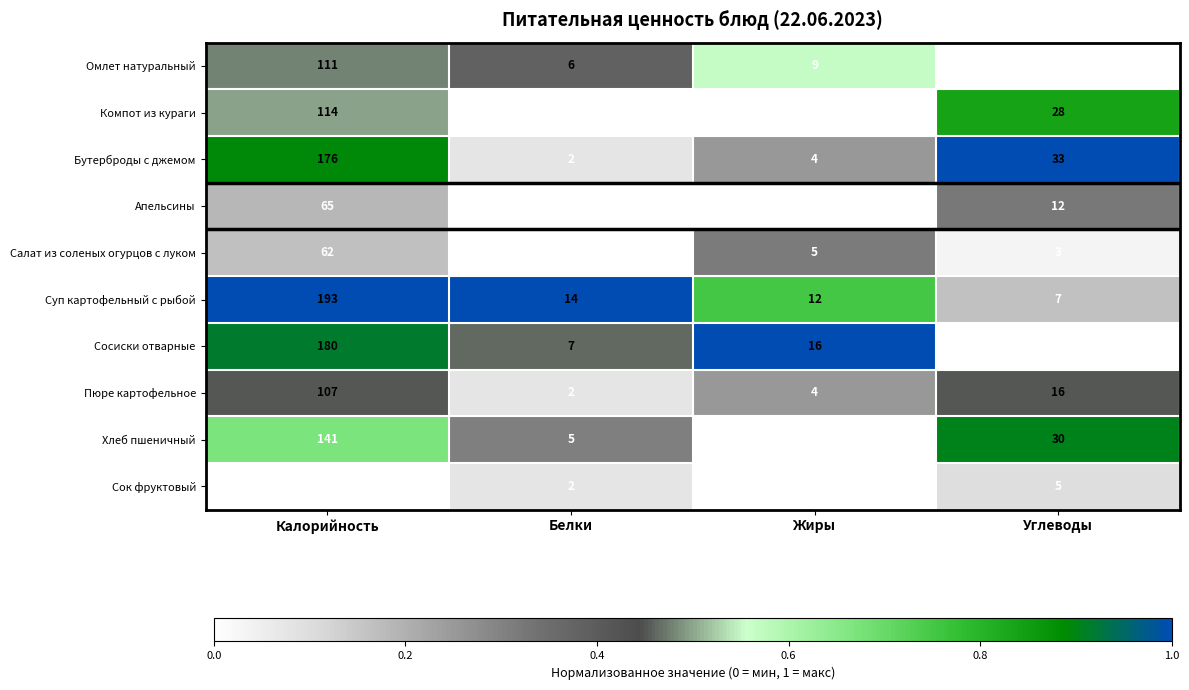

True or false: Апельсины has a value of 29 at Жиры.

False